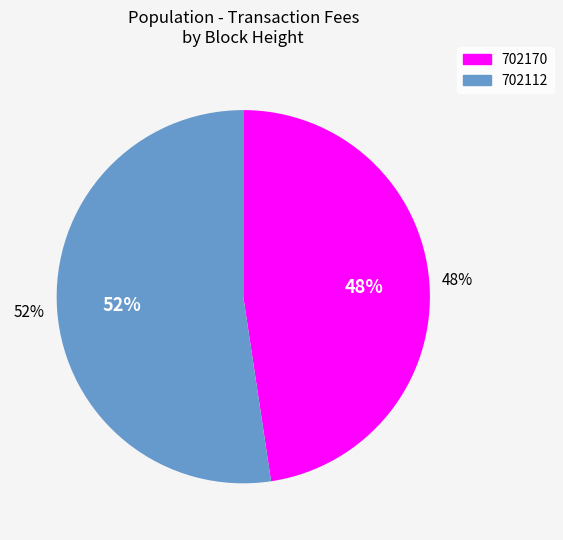

Which category has the smallest portion of the pie?

702170